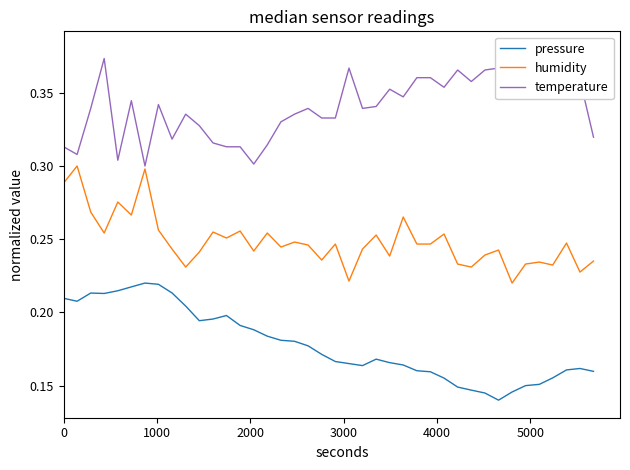

Which series has the largest total across all categories?

temperature